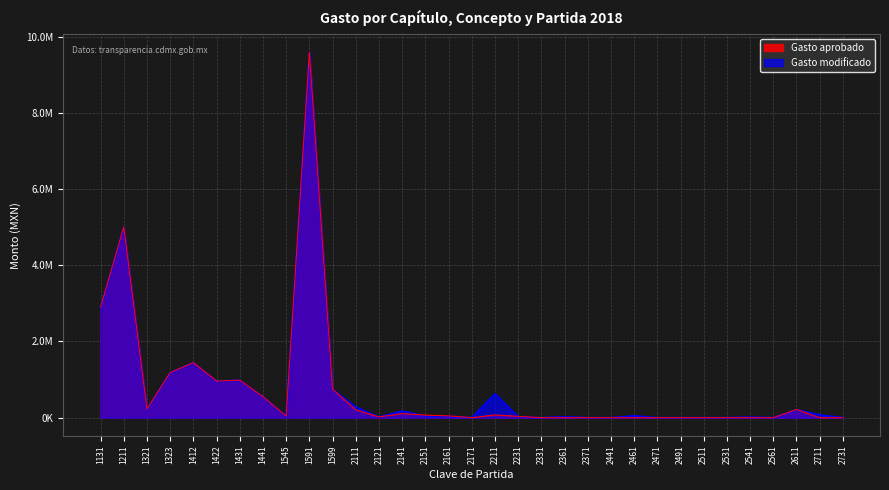

Reading left to right, what are all the values shown in this chart?

Gasto aprobado: 1131=2901409	1211=5000000	1321=227640	1323=1183510	1412=1444495	1422=961987	1431=984214	1441=549925	1545=42120	1591=9582168	1599=748485	2111=207398	2121=20893	2141=108000	2151=68150	2161=47959	2171=0	2211=72959	2231=34592	2331=0	2361=0	2371=0	2441=0	2461=0	2471=0	2491=0	2511=0	2531=0	2541=0	2561=0	2611=215020	2711=0	2731=0
Gasto modificado: 1131=2901409	1211=5000000	1321=227640	1323=1183510	1412=1444495	1422=961987	1431=984214	1441=549925	1545=42120	1591=9582168	1599=748485	2111=281063	2121=20893	2141=173756	2151=44538	2161=42819	2171=418	2211=628323	2231=29341	2331=237	2361=23991	2371=81	2441=974	2461=50144	2471=1404	2491=493	2511=250	2531=838	2541=15076	2561=3375	2611=211020	2711=73341	2731=209